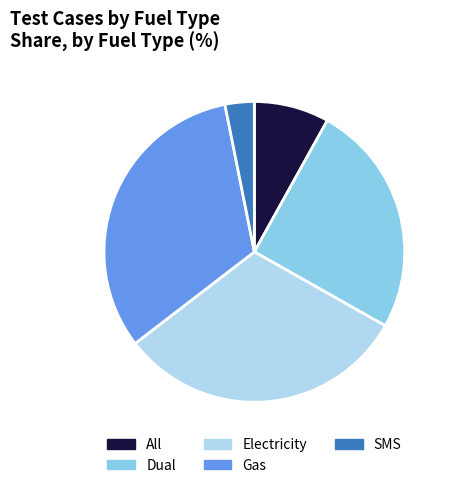

True or false: All accounts for 18% of the total.

False